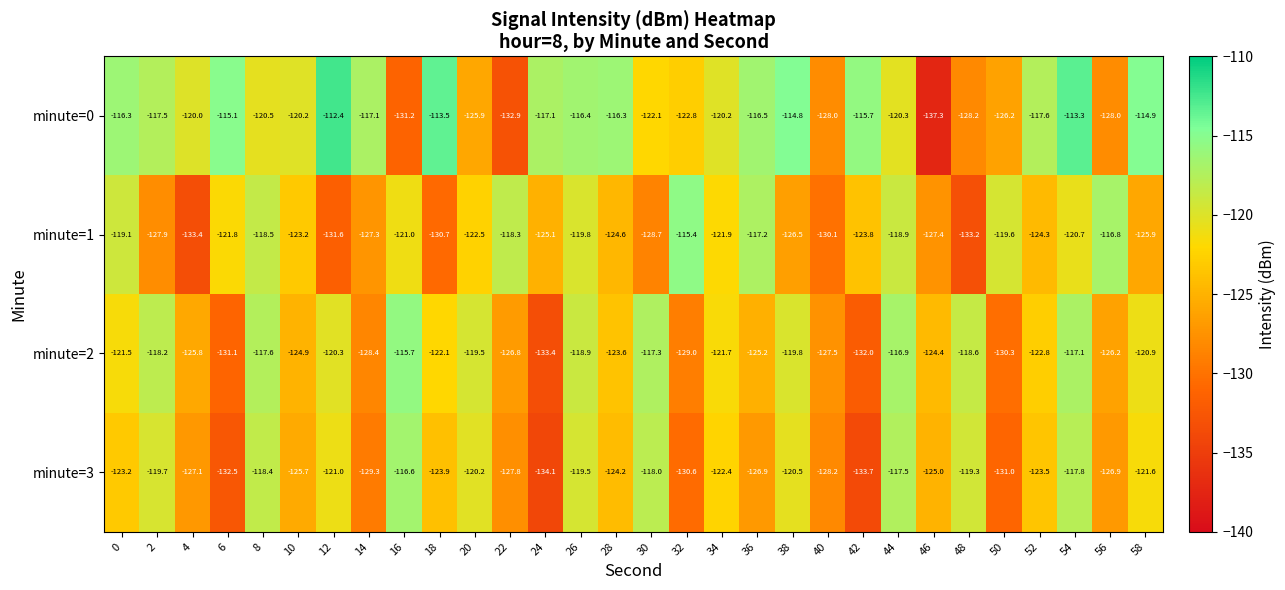

True or false: minute=0 has a value of -33.5 at 14.

False